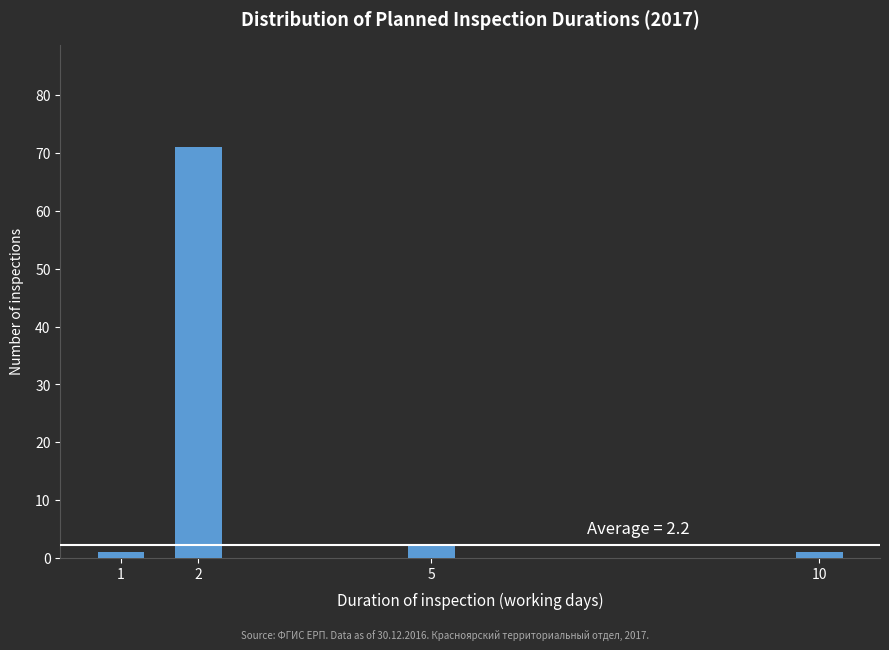

Reading left to right, list all the values displayed in this chart.

1	71	2	1